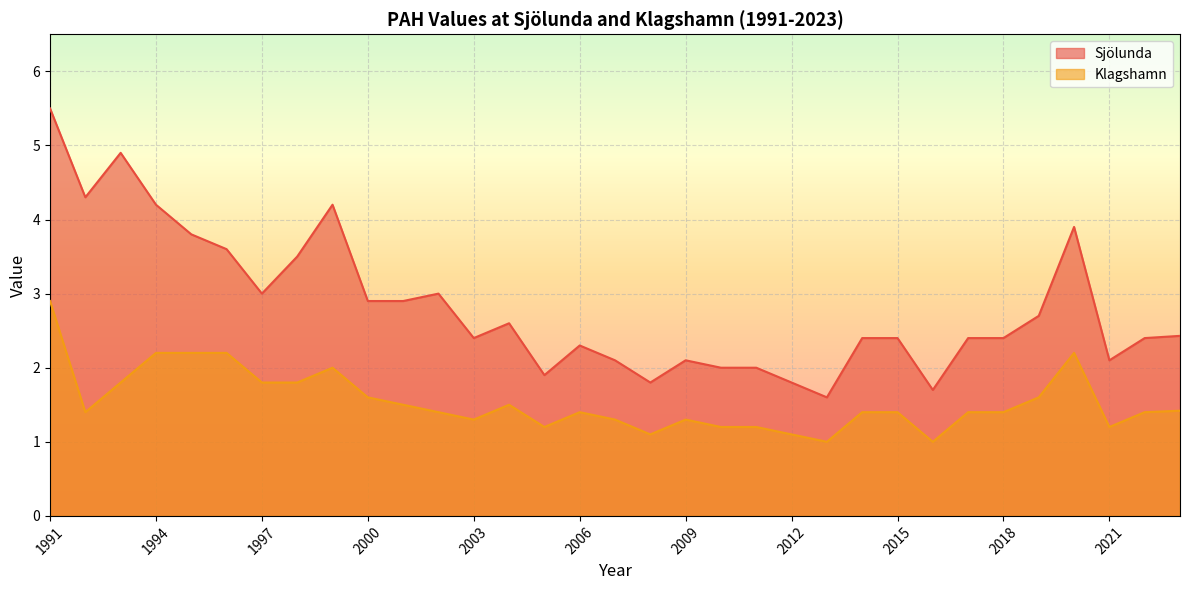

True or false: Klagshamn has a value of 0.9 at 2022.

False